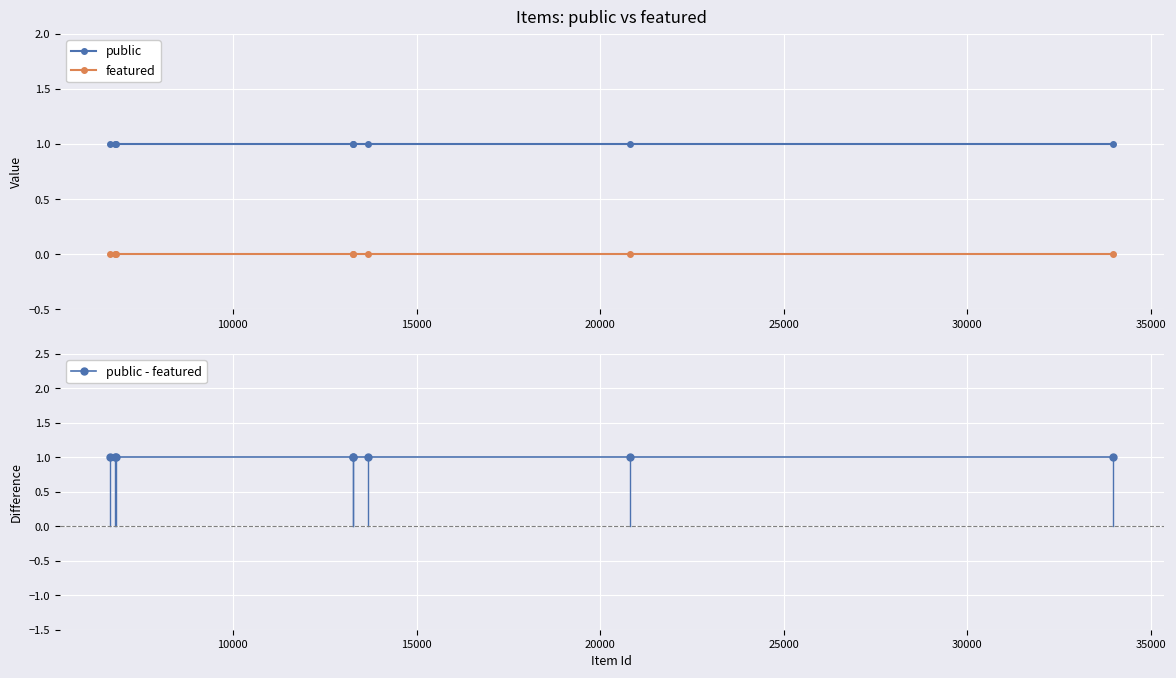

What is the value of the public - featured point at the 4th from the left?

1